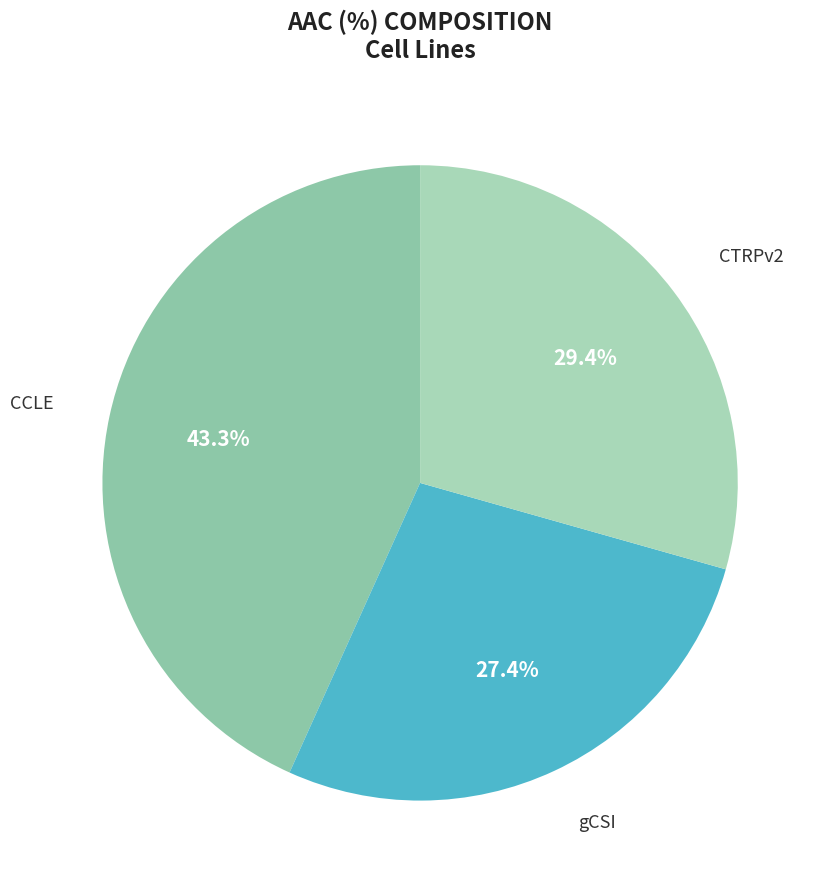

What percentage do gCSI and CTRPv2 together represent?

56.7%